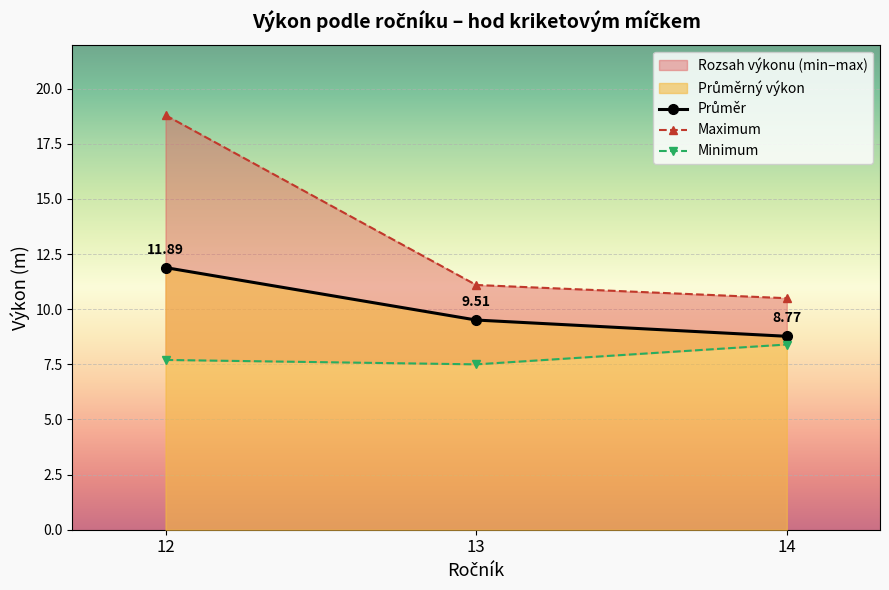

Reading left to right, extract all data points from this chart.

Průměr: 12=11.9	13=9.5	14=8.8
Maximum: 12=18.8	13=11.1	14=10.5
Minimum: 12=7.7	13=7.5	14=8.4